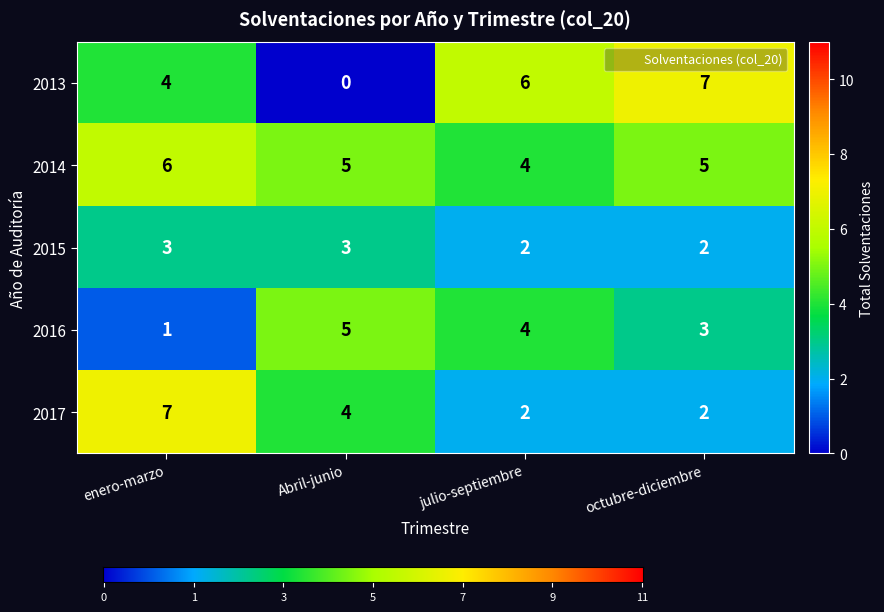

Rank the series by their average value, from lowest to highest.

2015, 2016, 2017, 2013, 2014